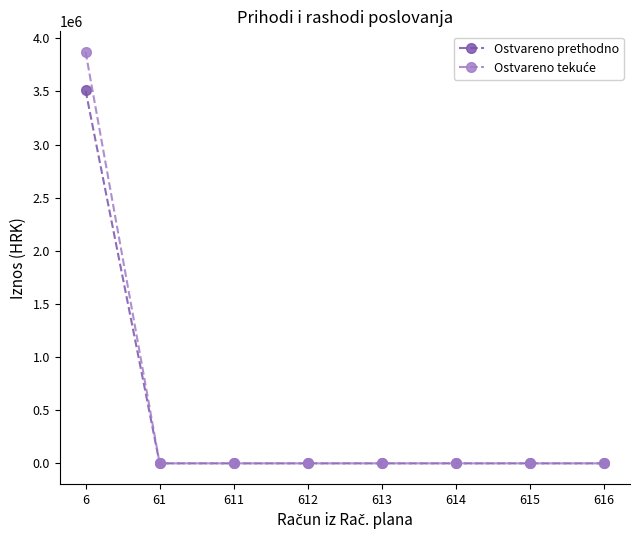

How many data points does each series have?

8